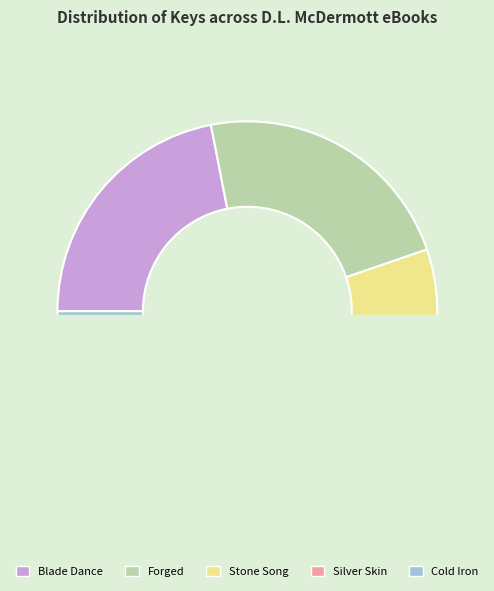

Rank the categories by value from lowest to highest.

Cold Iron, Silver Skin, Stone Song, Blade Dance, Forged